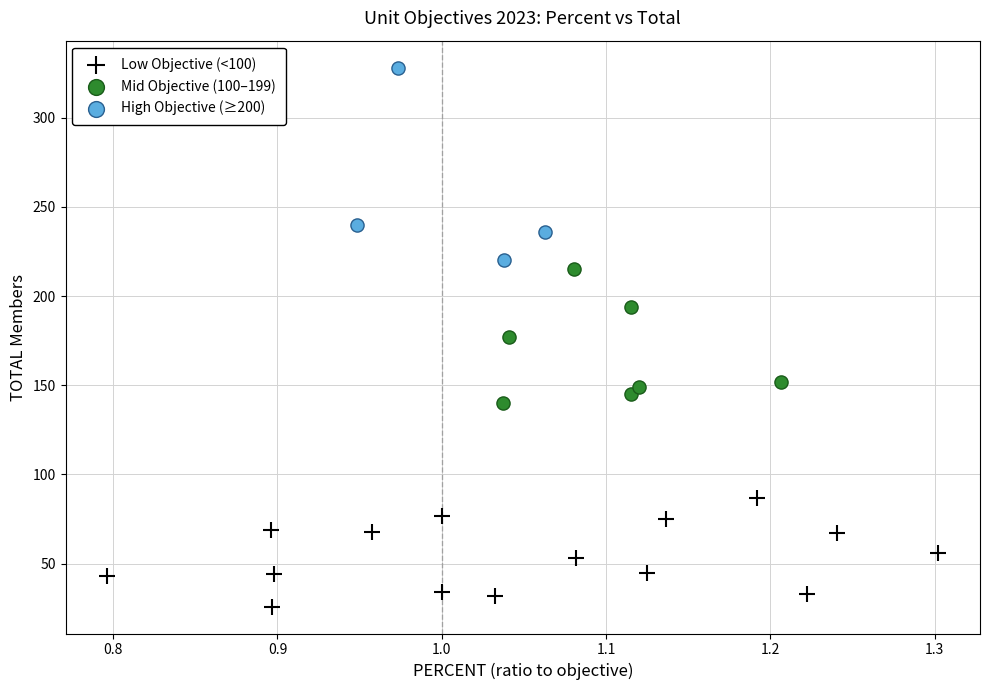

Which series contains the highest Y value?

High Objective (≥200)